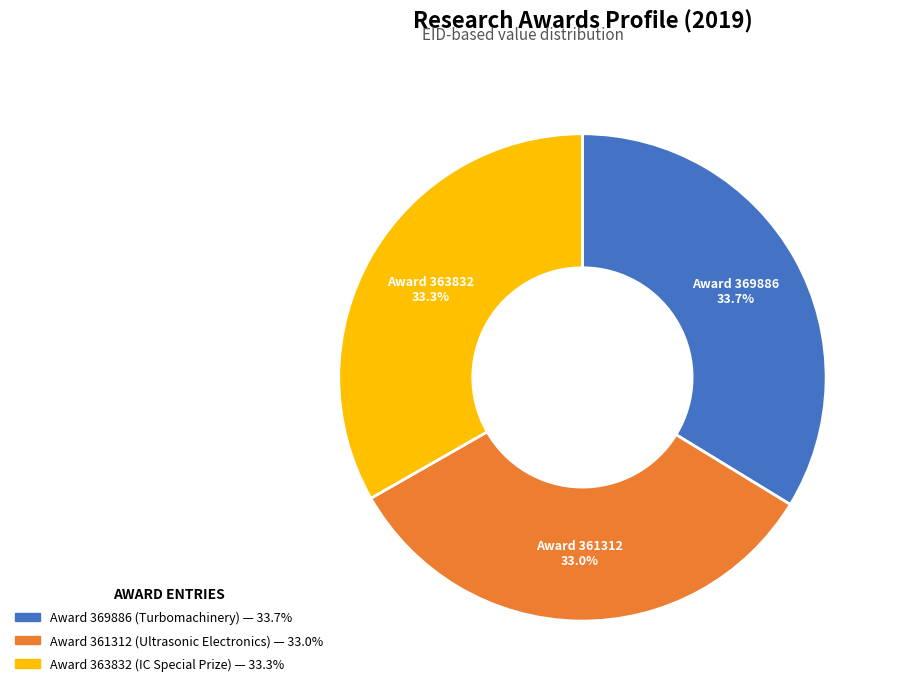

Is there a majority slice in this chart?

No